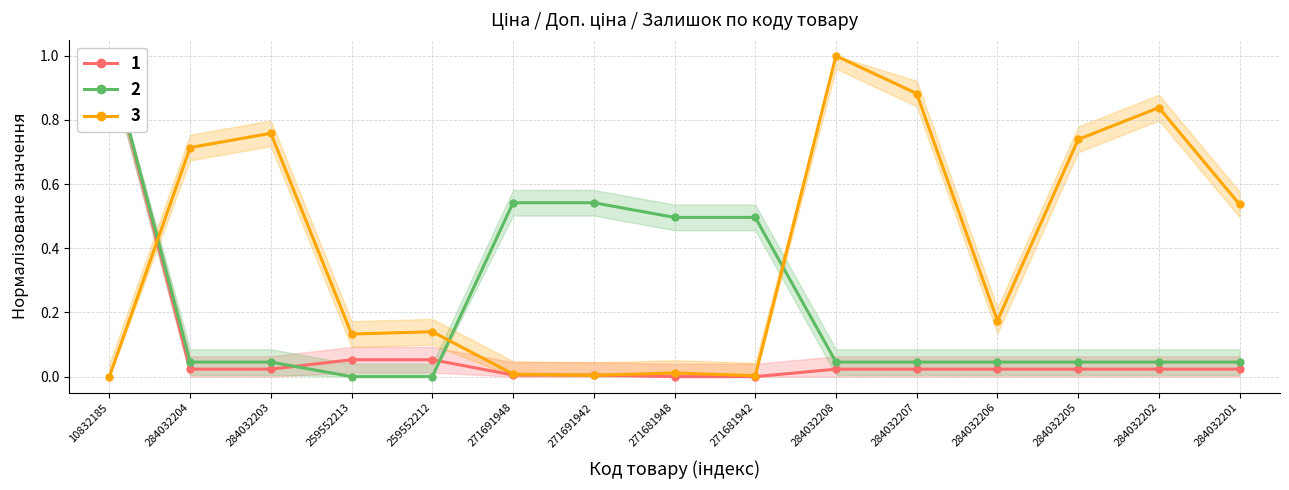

What is the difference between the highest and lowest values at 284032205?

0.7